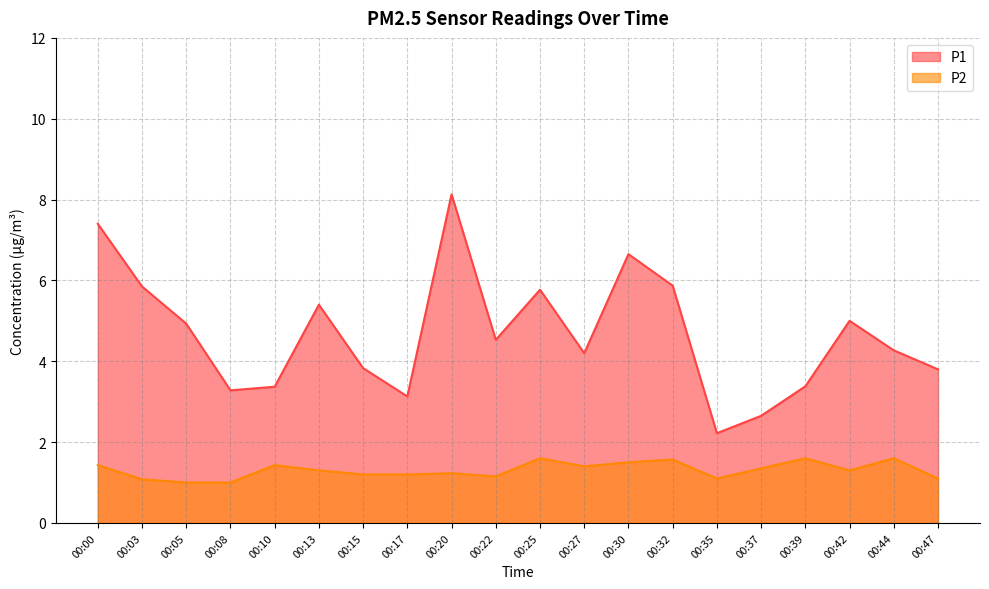

Reading right to left, extract all data points from this chart.

P1: 00:47=3.8	00:44=4.3	00:42=5.0	00:39=3.4	00:37=2.6	00:35=2.2	00:32=5.9	00:30=6.7	00:27=4.2	00:25=5.8	00:22=4.5	00:20=8.1	00:17=3.1	00:15=3.8	00:13=5.4	00:10=3.4	00:08=3.3	00:05=4.9	00:03=5.8	00:00=7.4
P2: 00:47=1.1	00:44=1.6	00:42=1.3	00:39=1.6	00:37=1.4	00:35=1.1	00:32=1.6	00:30=1.5	00:27=1.4	00:25=1.6	00:22=1.1	00:20=1.2	00:17=1.2	00:15=1.2	00:13=1.3	00:10=1.4	00:08=1.0	00:05=1.0	00:03=1.1	00:00=1.4